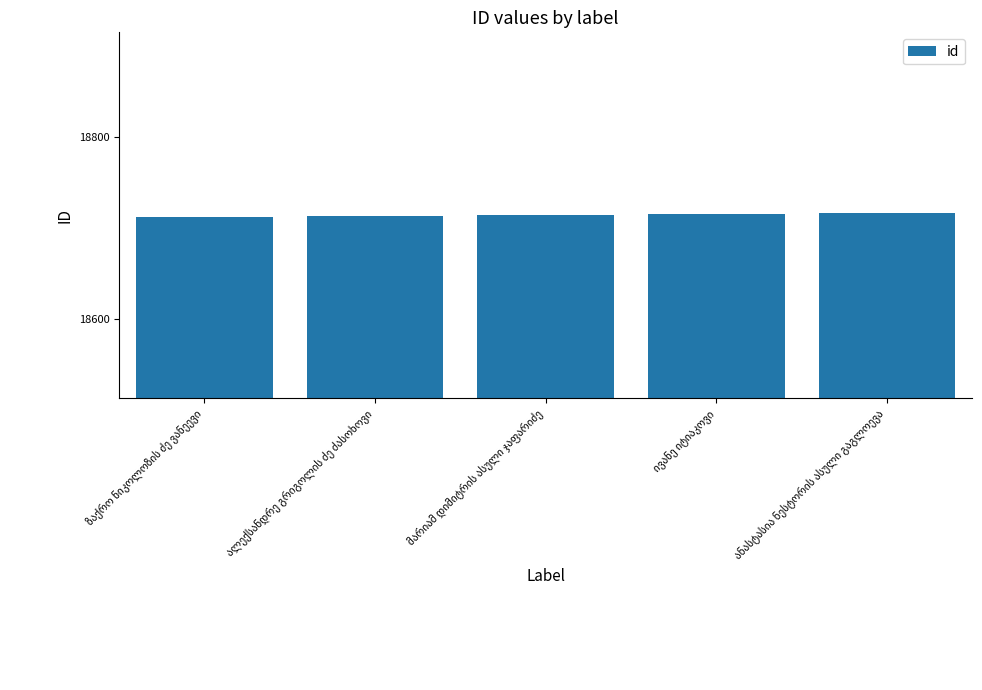

What is the minimum value shown in the chart?

18712